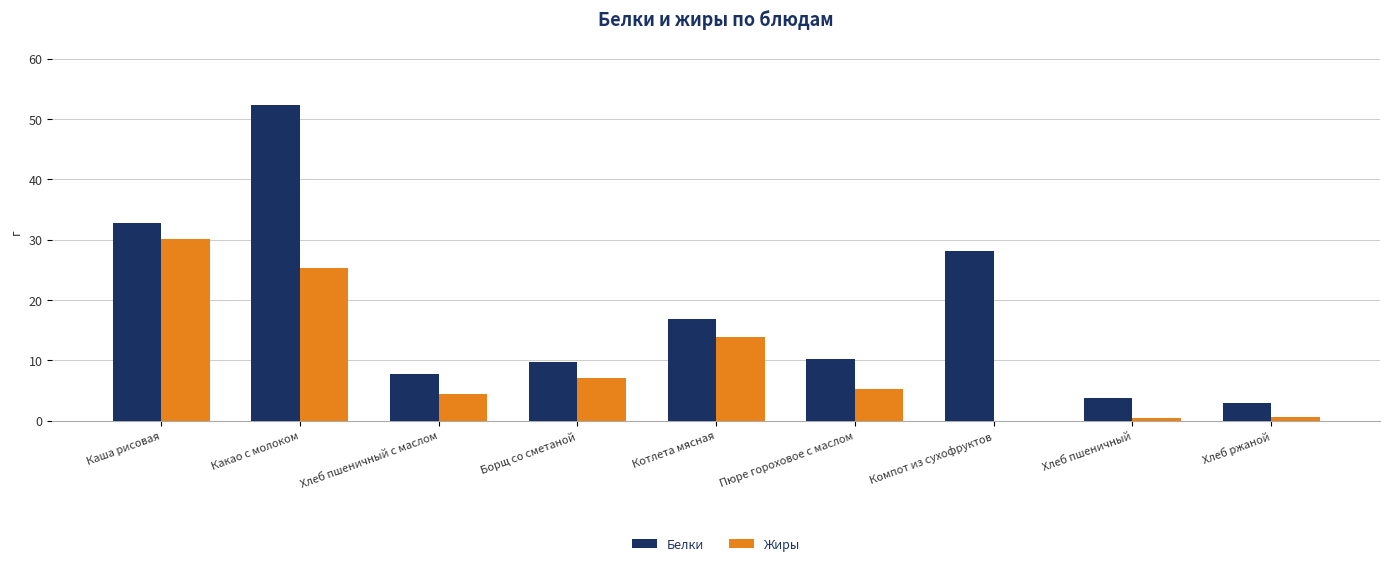

What is the total value across all series at Хлеб ржаной?

3.5